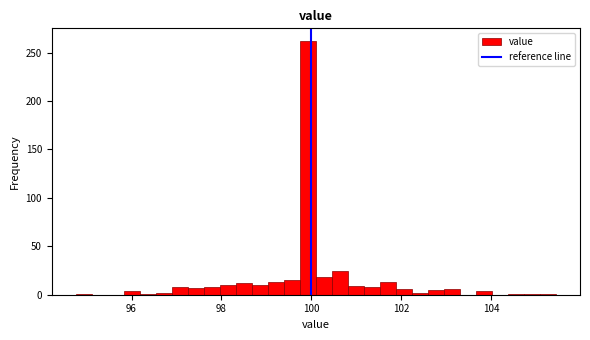

Read against the x-axis, roughly where is the centre of the tallest bar?

100.0